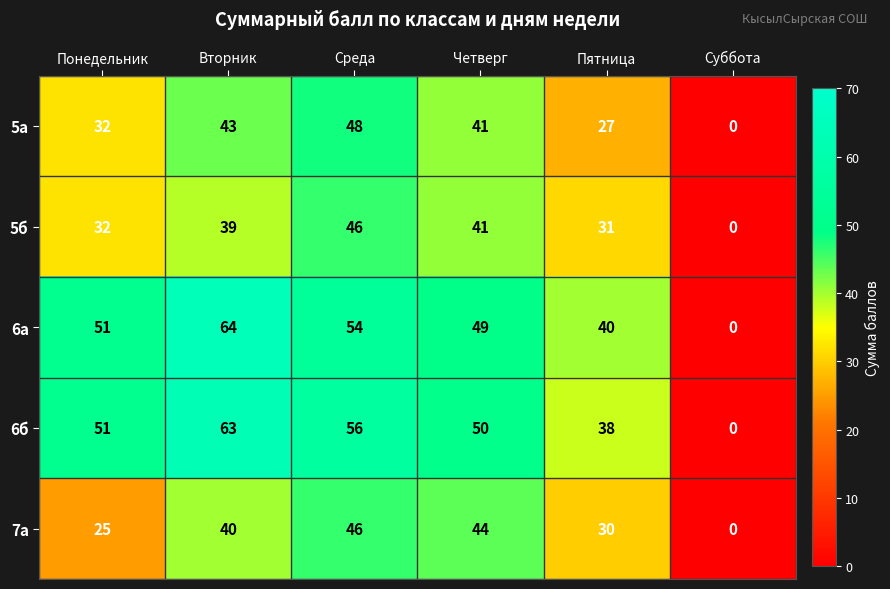

Which series has the largest range (max minus min)?

6а